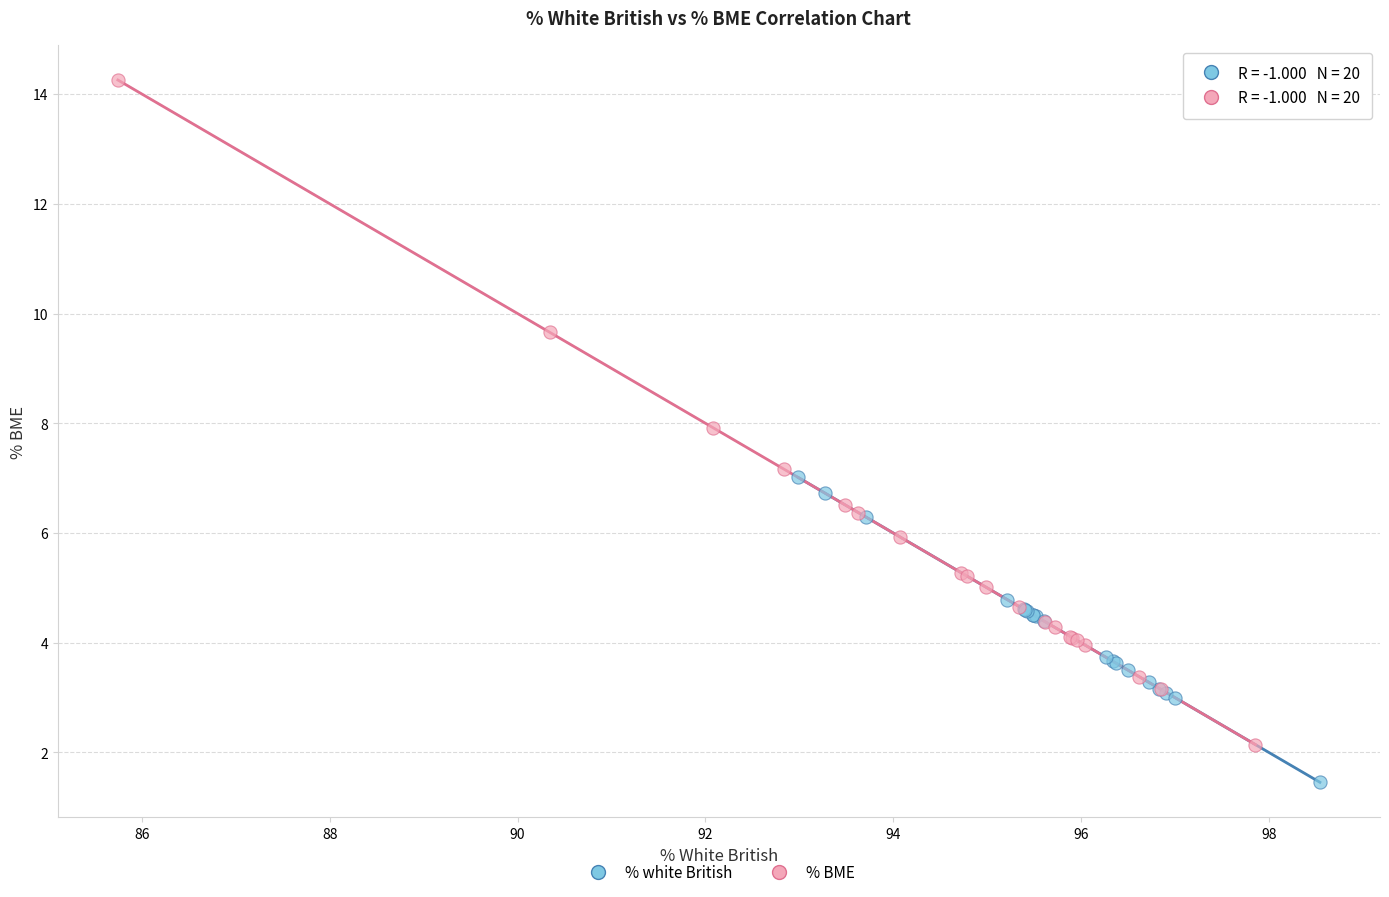

What are all the series names shown in the legend?

% white British, % BME